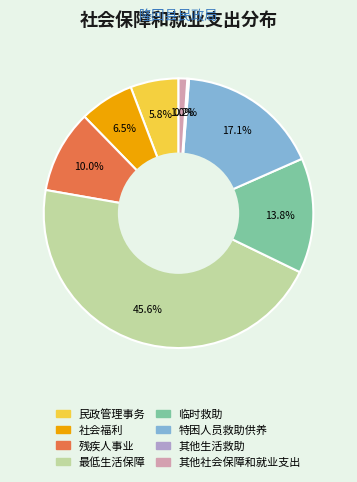

Is there a majority slice in this chart?

No